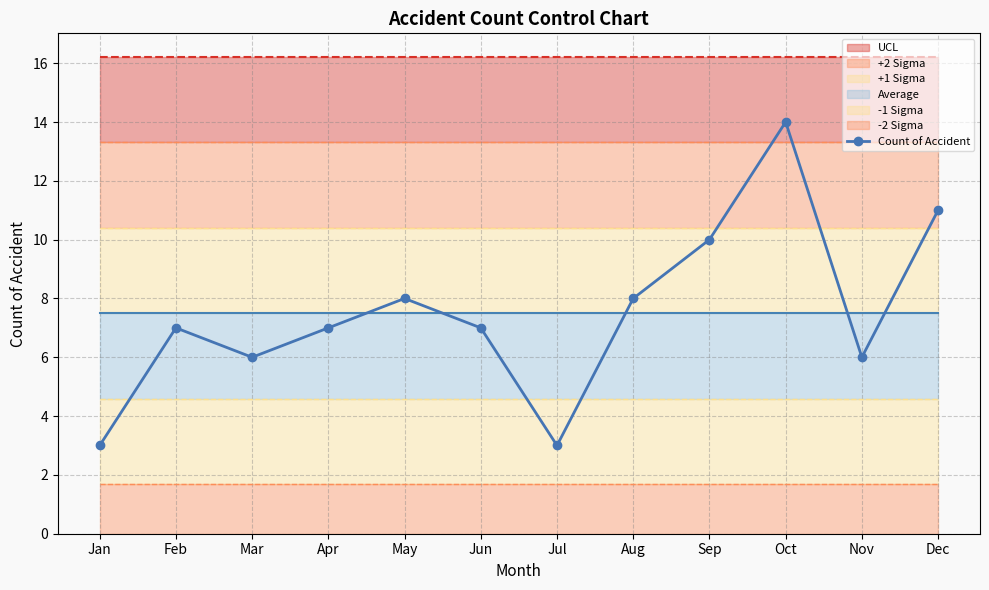

What is the change in value from Mar to Apr?

+1